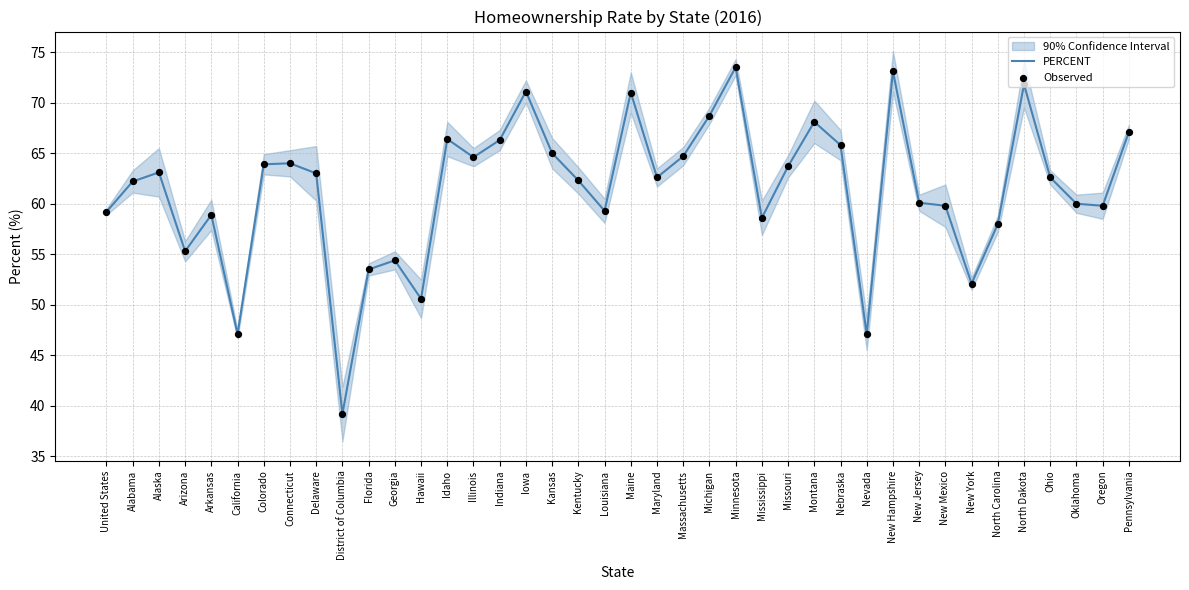

Which series has the largest total across all categories?

PERCENT